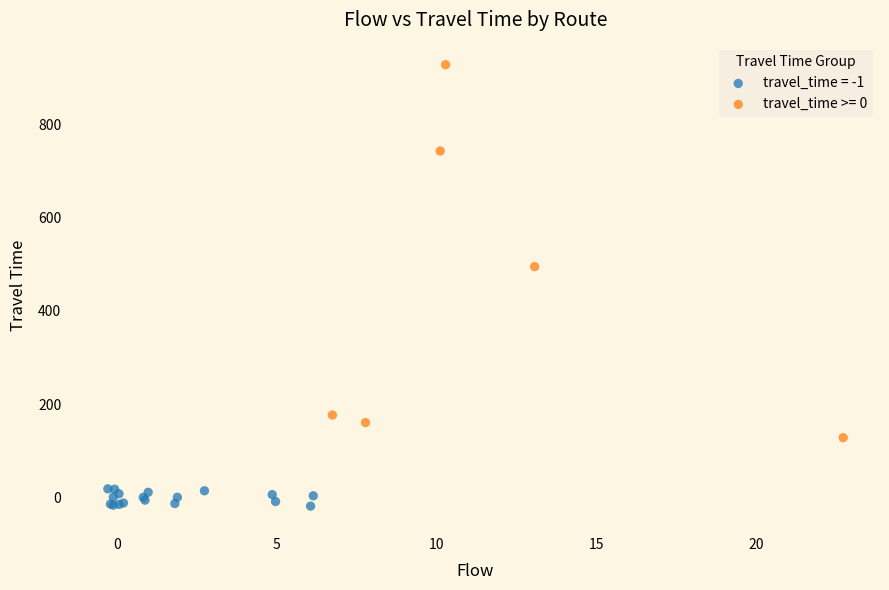

Which series contains the lowest Y value?

travel_time = -1